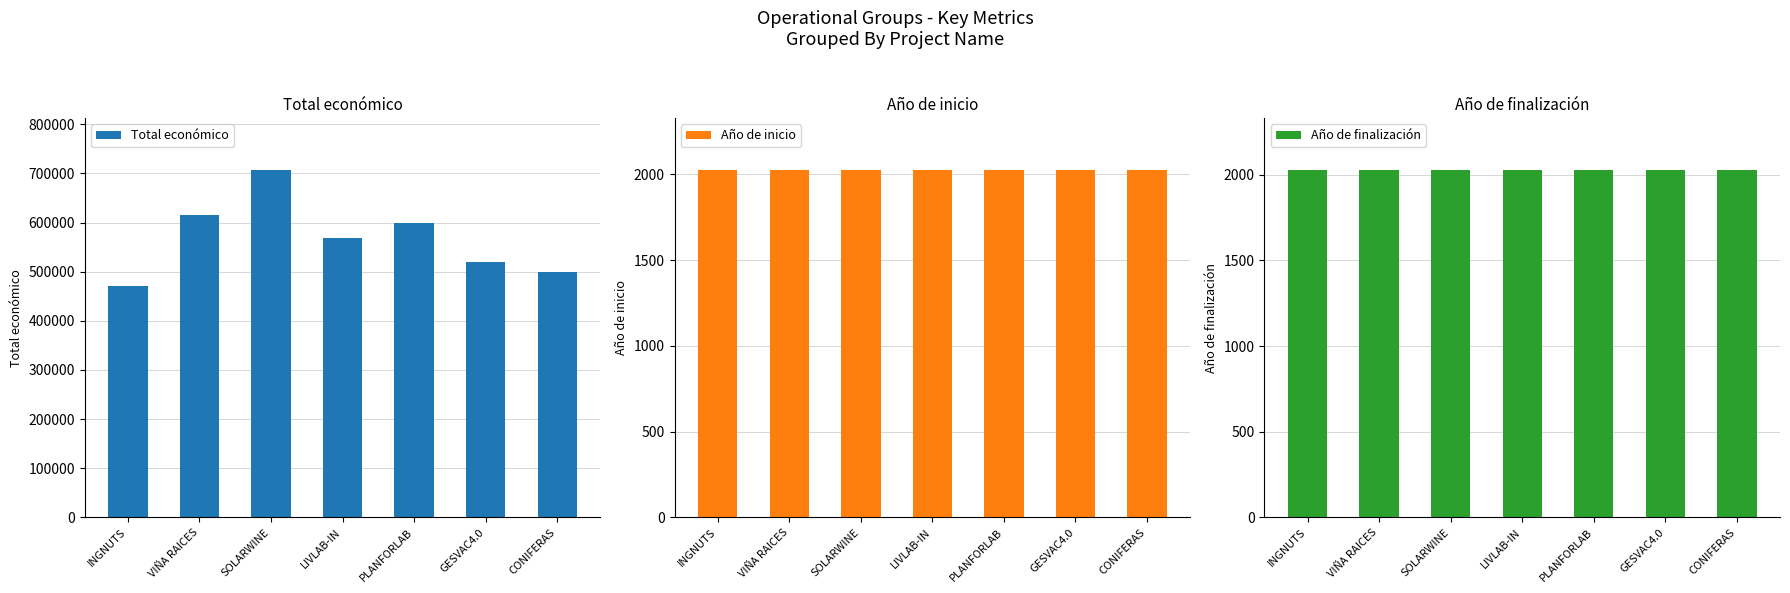

What is the value of the Año de inicio bar at the 7th from the left?

2024